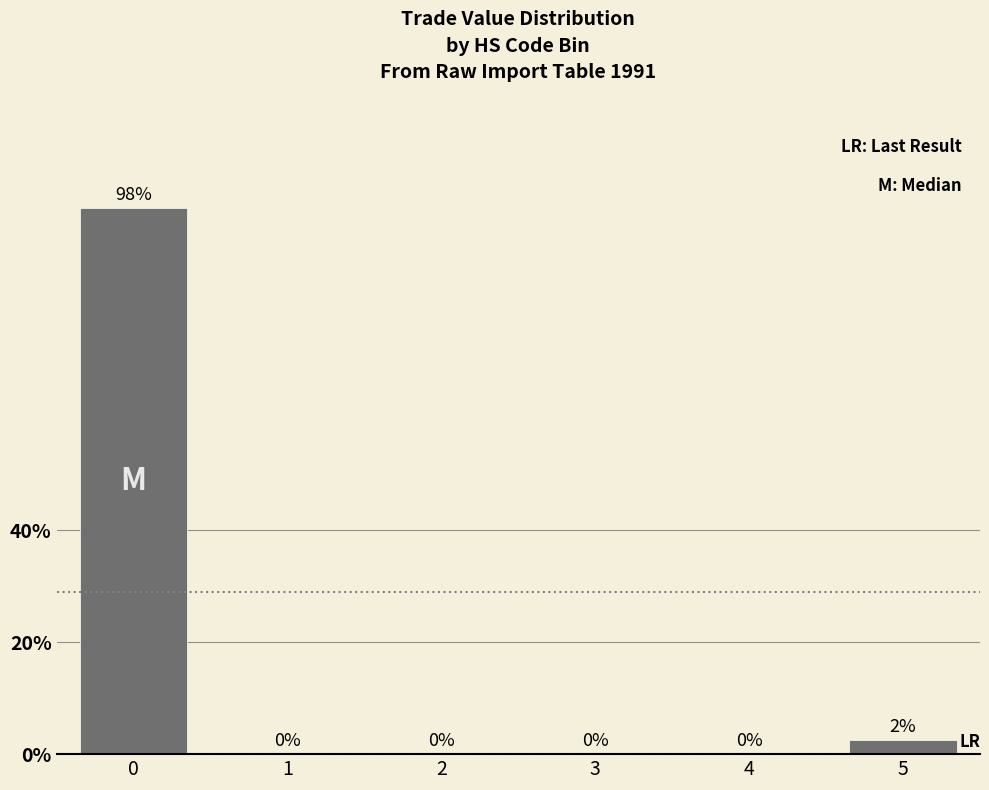

Between 5 and 1, which is larger?

5